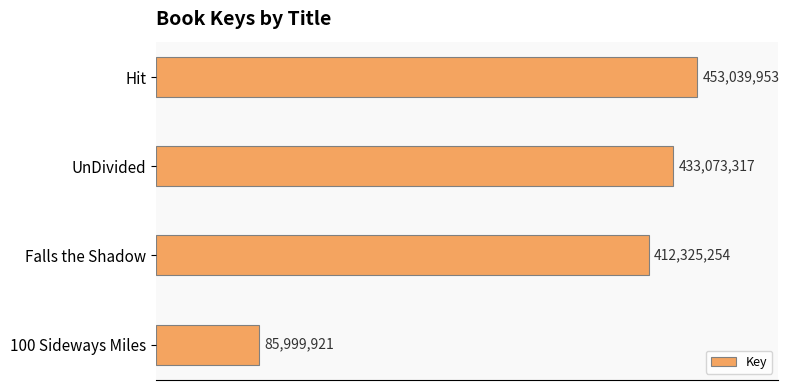

Does the chart contain any negative values?

No